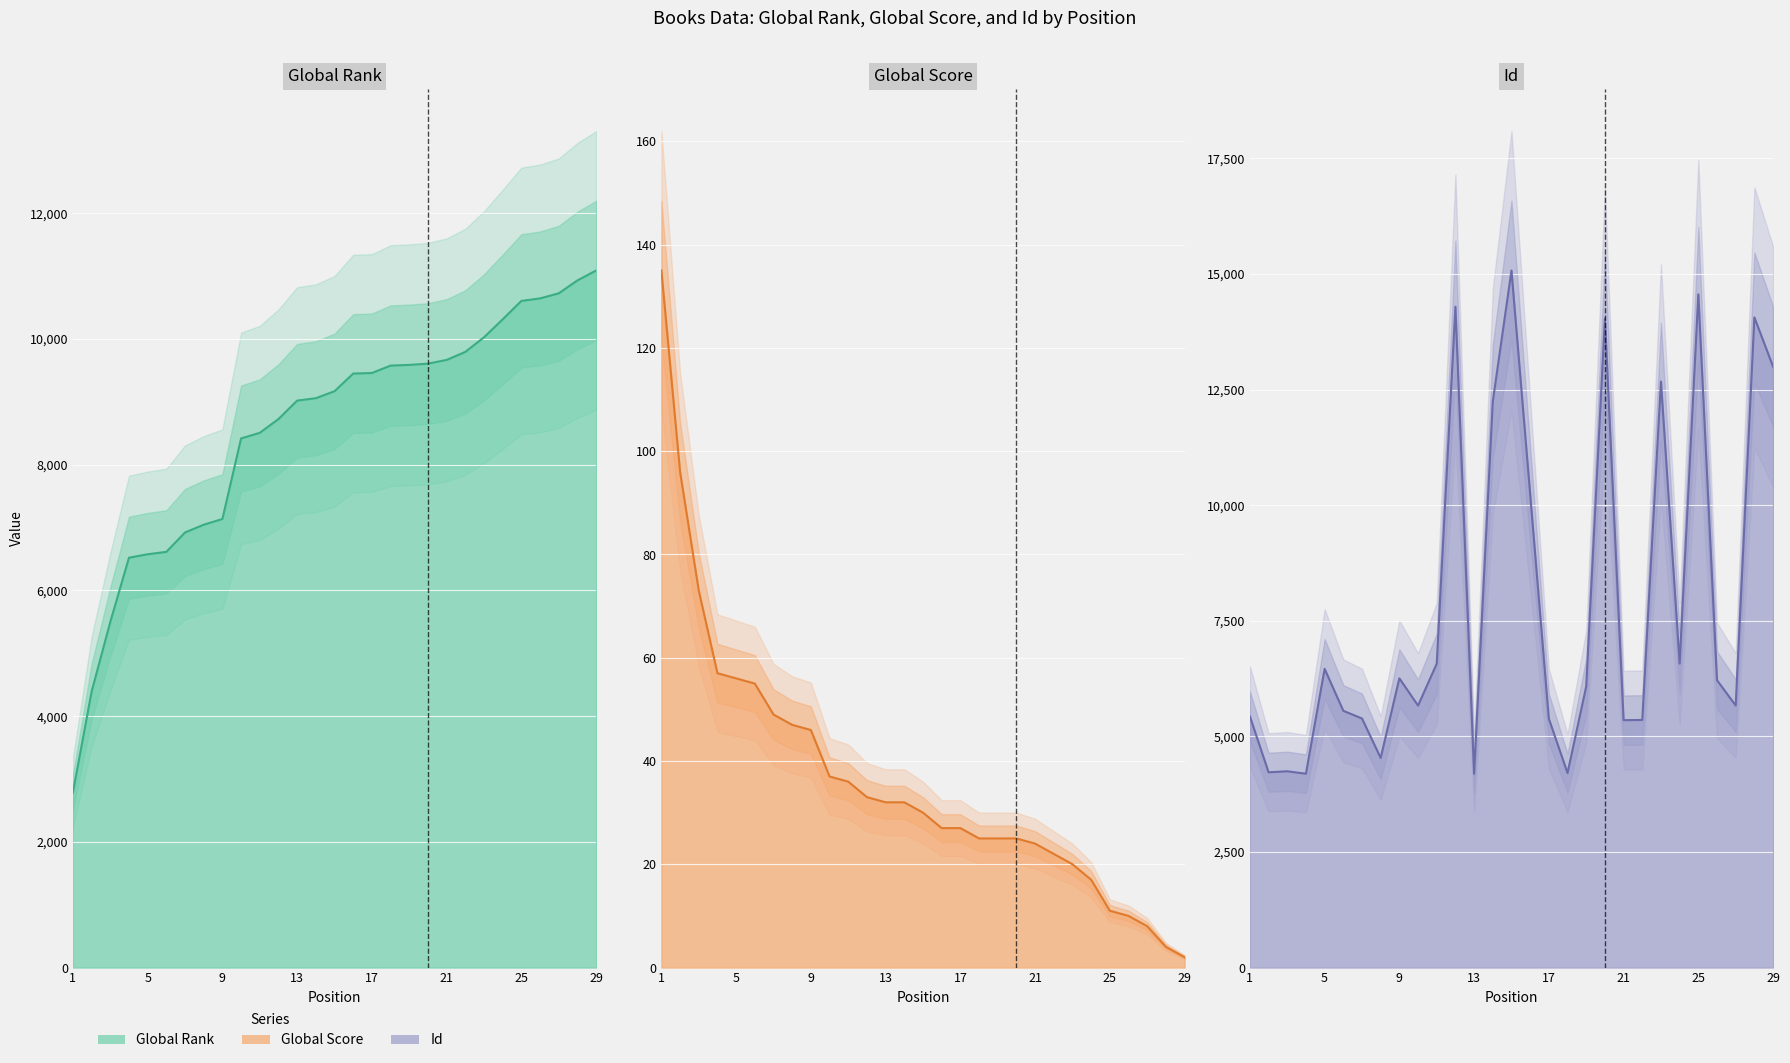

What is the sum of all Id values?

227729